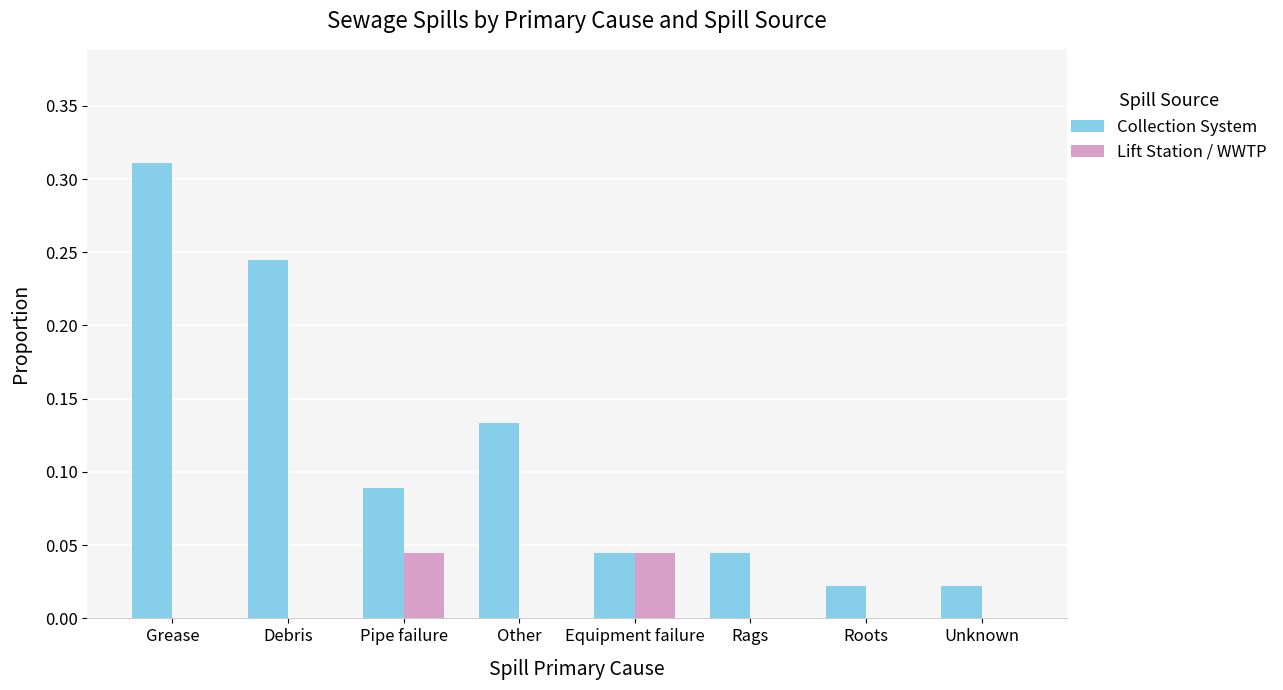

How many groups of bars are there?

8